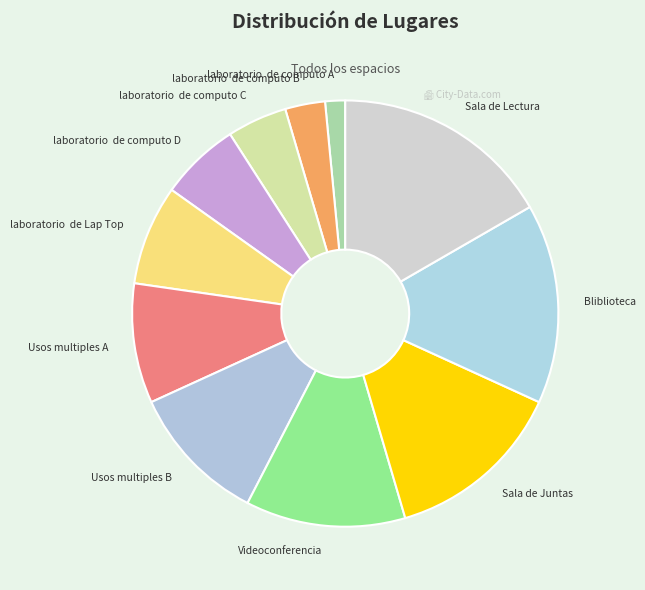

Between Bliblioteca and Usos multiples A, which is larger?

Bliblioteca